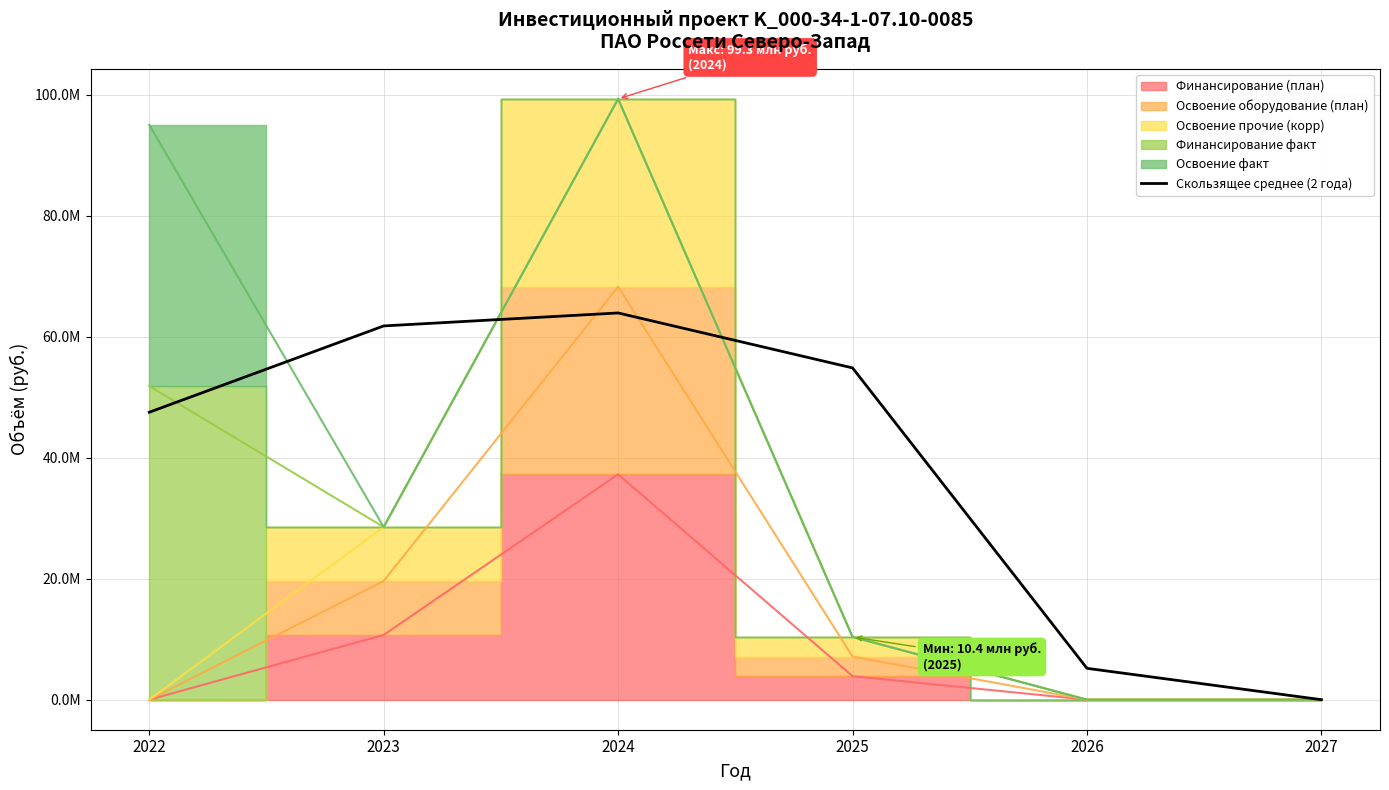

At which label does the data first exceed 54849414?

2023